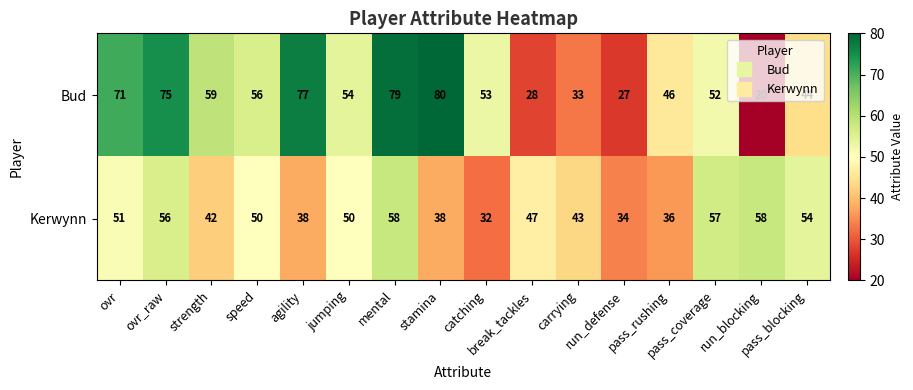

Which category has the lowest value across all series?

run_blocking